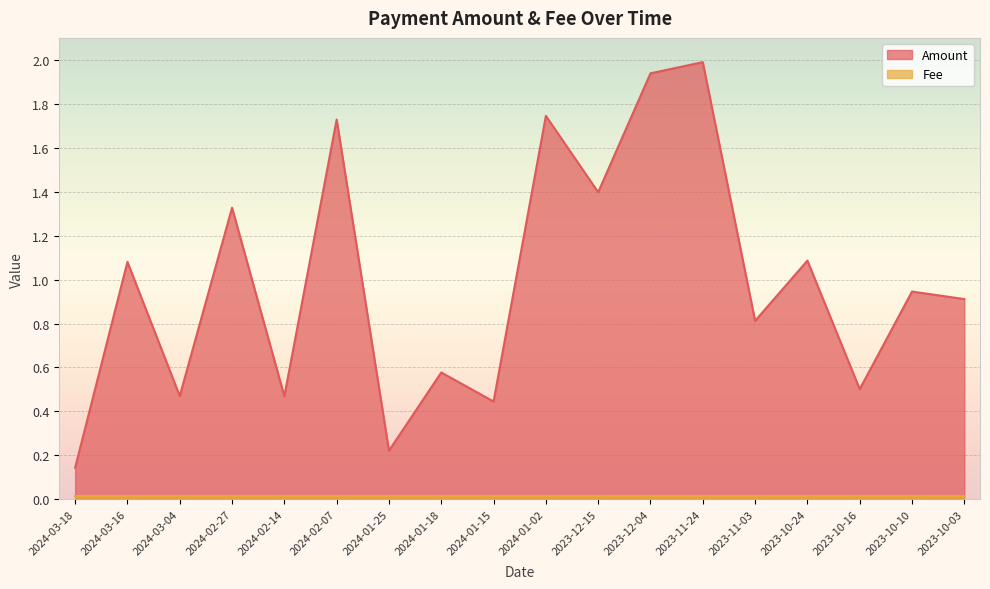

What is the sum of the values at 2024-02-27 and 2024-01-15?

1.8